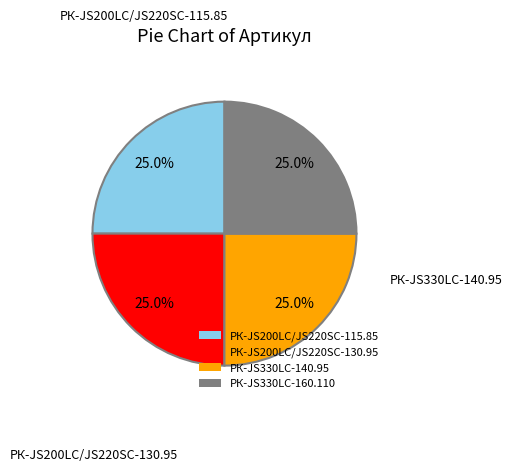

What percentage is the РК-JS200LC/JS220SC-130.95 slice, to the nearest percent?

25%